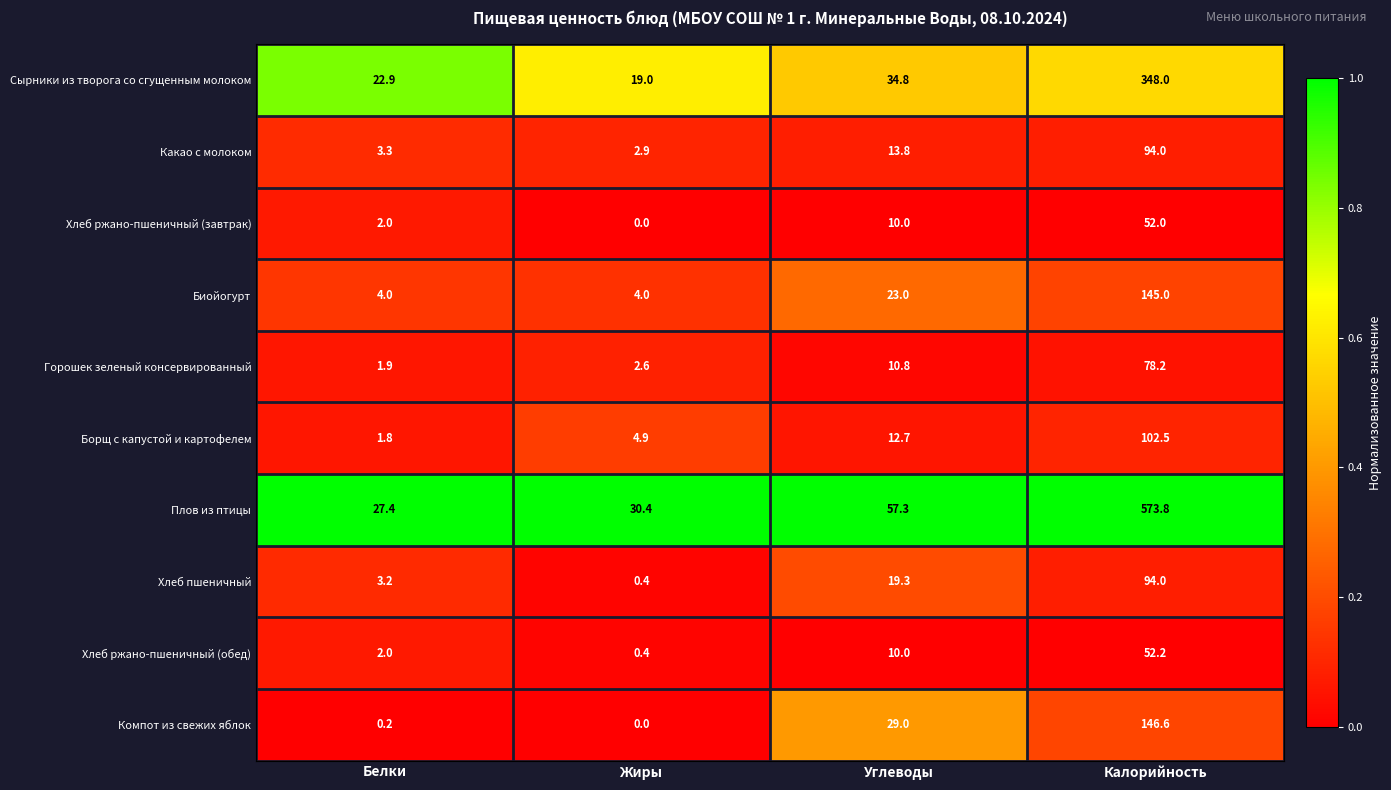

Is the value of Горошек зеленый консервированный at Белки greater than the value of Плов из птицы at Белки?

No